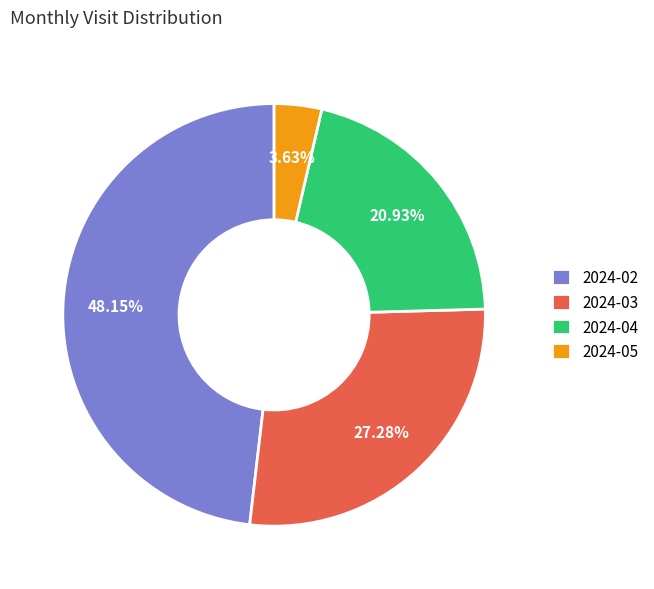

To the nearest percent, what portion does 2024-02 represent?

48%